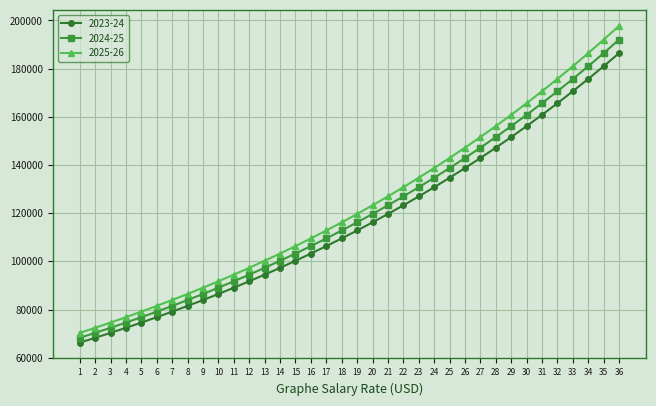

What are all the series names shown in the legend?

2023-24, 2024-25, 2025-26